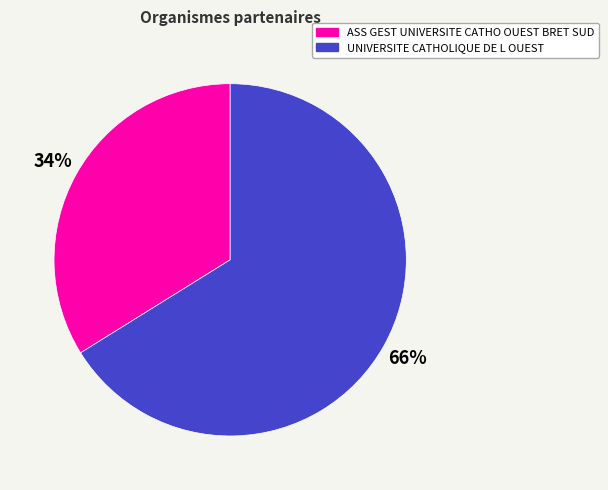

To the nearest percent, what is the average slice percentage?

50%